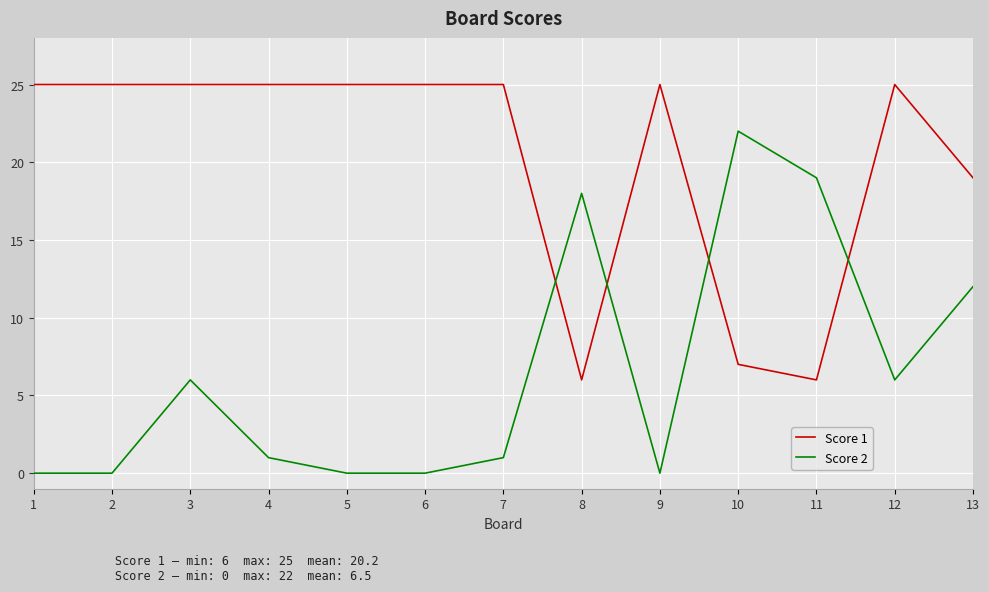

What is the total value across all series at 4?

26